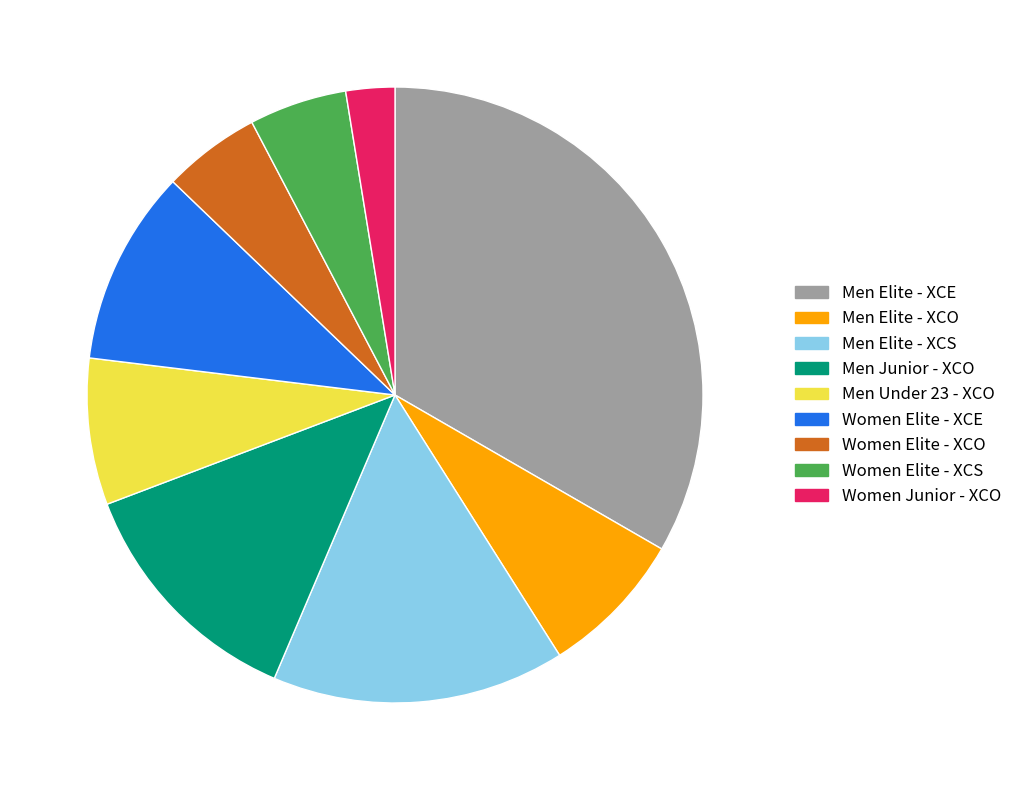

Is there a majority slice in this chart?

No